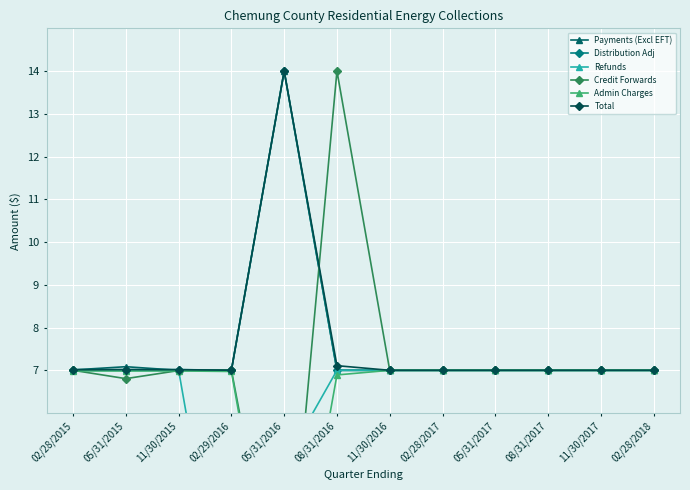

What is the total value across all series at 05/31/2016?

47.3